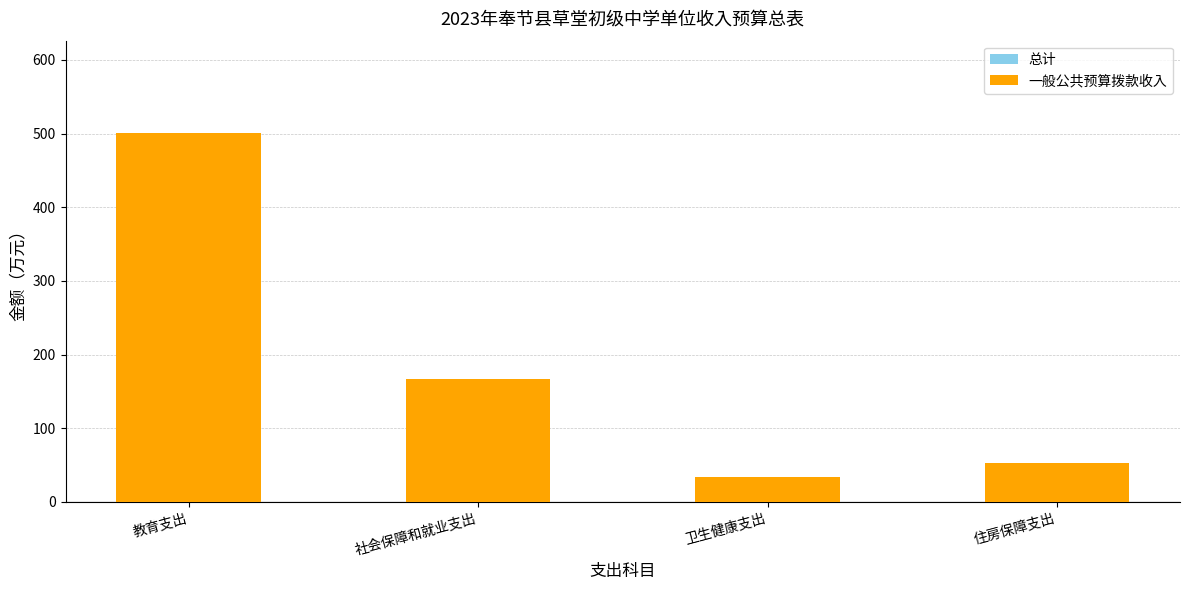

At how many categories does at least one series exceed 54?

2